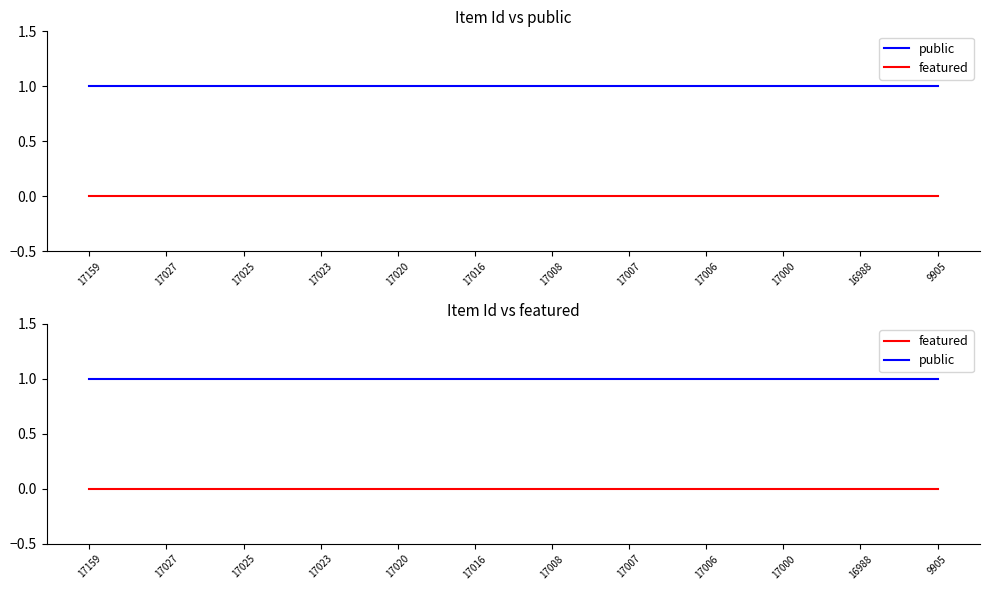

Reading left to right, extract all data points from this chart.

public: 17159=1	17027=1	17025=1	17023=1	17020=1	17016=1	17008=1	17007=1	17006=1	17000=1	16988=1	9905=1
featured: 17159=0	17027=0	17025=0	17023=0	17020=0	17016=0	17008=0	17007=0	17006=0	17000=0	16988=0	9905=0